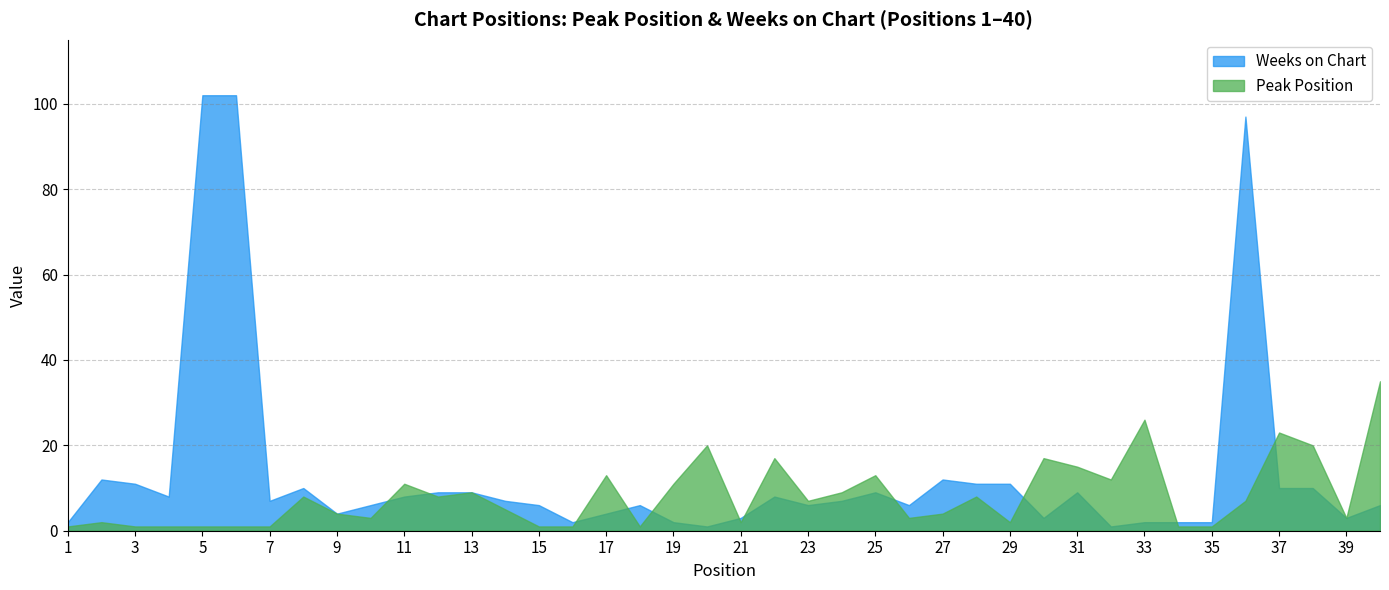

What is the sum of the Peak Position values at 15 and 2?

3